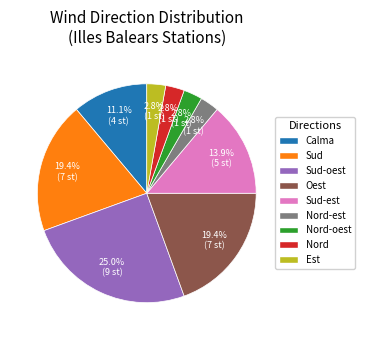

To the nearest percent, what is the difference between the largest and smallest slice percentages?

22%